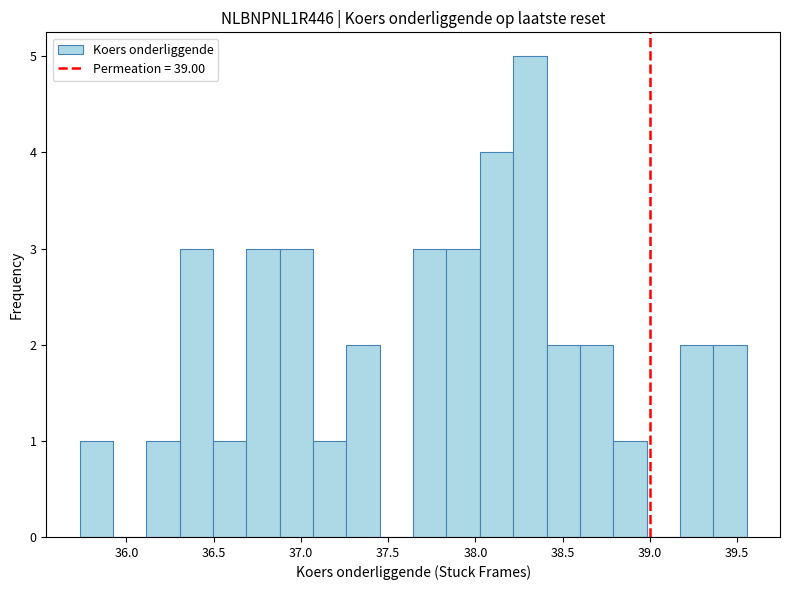

Around what value on the x-axis is the tallest bar? Give the approximate position of its centre, as read against the axis.

38.30